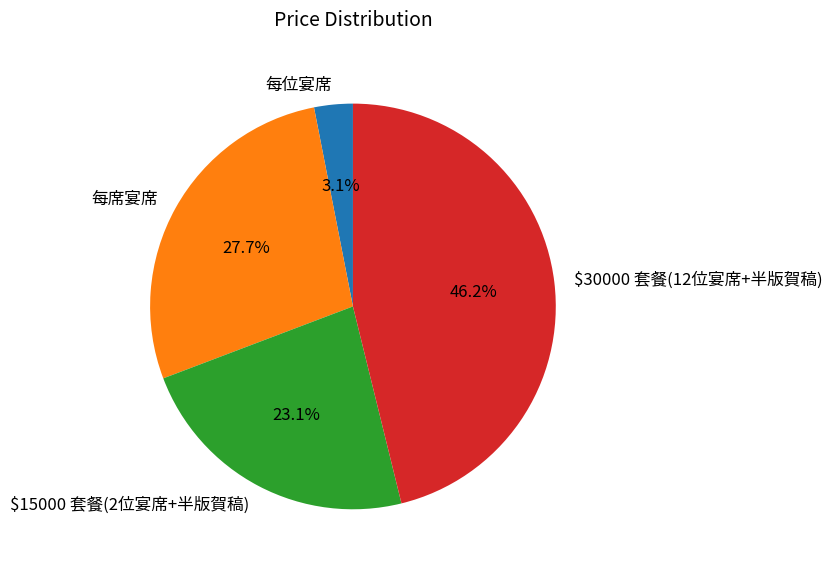

Approximately how many times larger is the value at 每席宴席 compared to $15000 套餐(2位宴席+半版賀稿)?

1.2